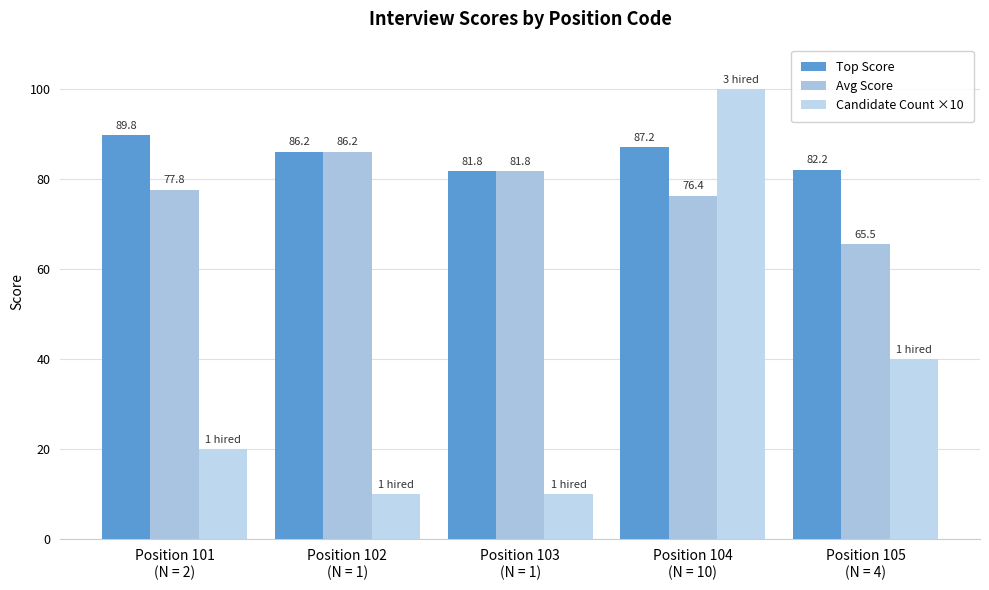

What is the difference between the second highest and second lowest values in the Candidate Count ×10 series?

30.0